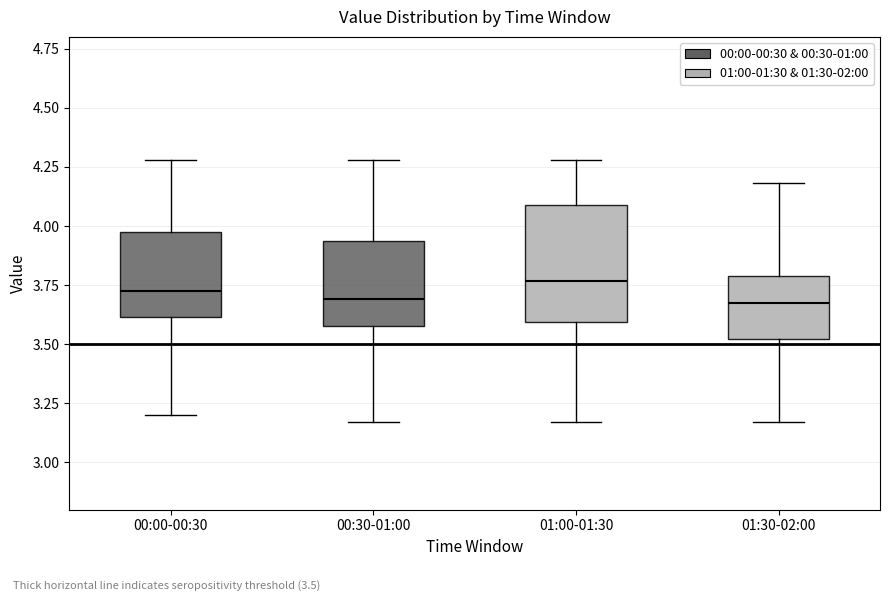

Reading left to right, read every box against the y-axis: the position of its median line, the range the box covers, and the ends of its whiskers. The values are not printed on the chart, so give them approximately, as read against the axis.

00:00-00:30: median 3.75, box 3.60 to 3.95, whiskers 3.20 to 4.30
00:30-01:00: median 3.70, box 3.60 to 3.95, whiskers 3.15 to 4.30
01:00-01:30: median 3.75, box 3.60 to 4.10, whiskers 3.15 to 4.30
01:30-02:00: median 3.70, box 3.50 to 3.80, whiskers 3.15 to 4.20